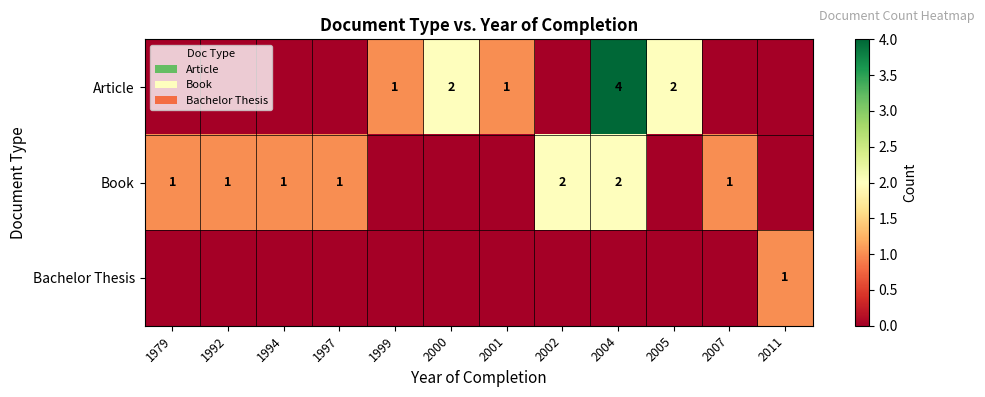

At how many categories does at least one series exceed 1?

4